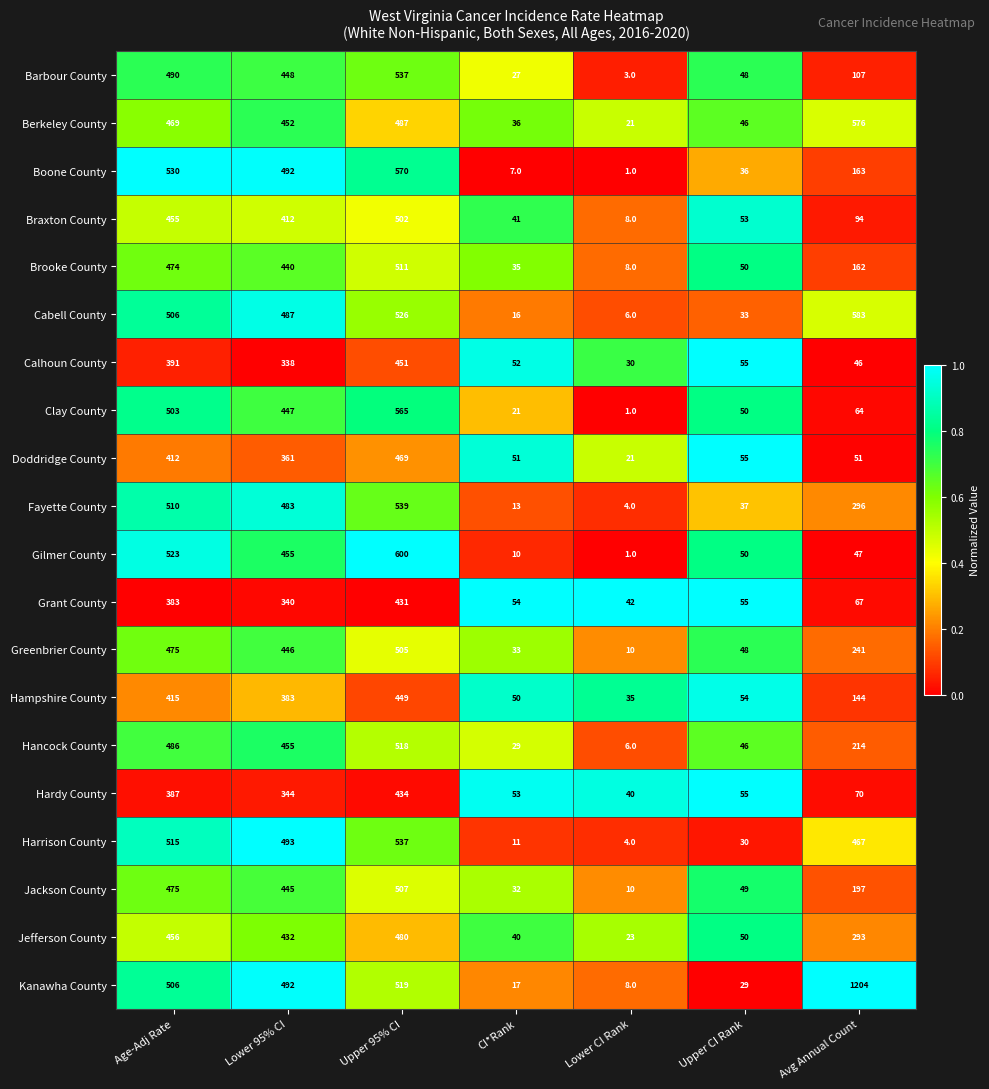

What is the difference between the Gilmer County values at Upper 95% CI and Upper CI Rank?

550